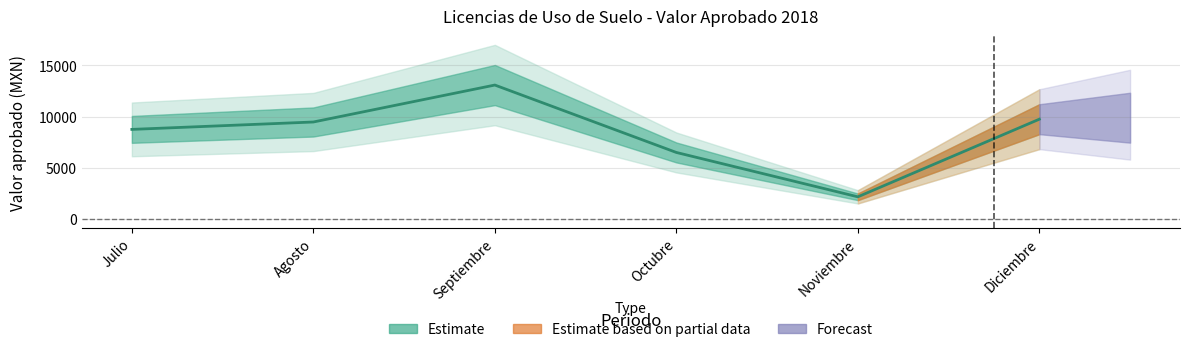

Which has a higher value, Diciembre or Noviembre?

Diciembre